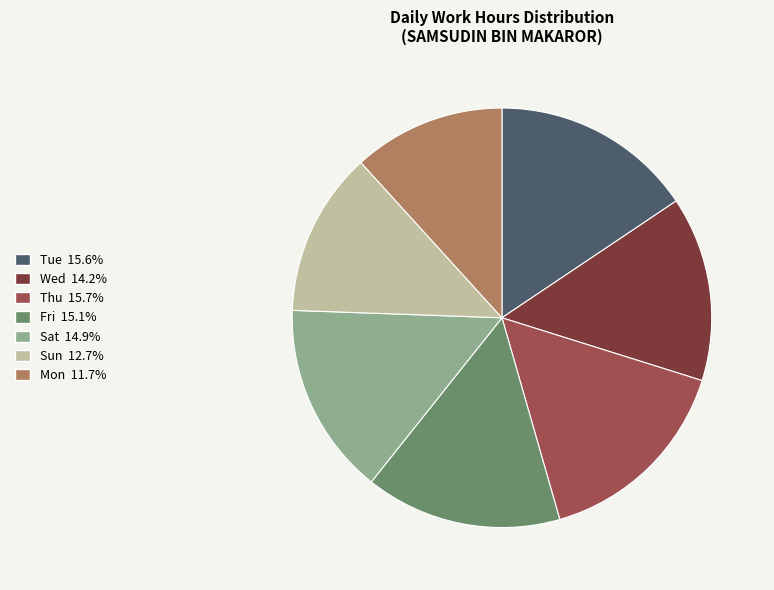

Does any single category account for the majority?

No